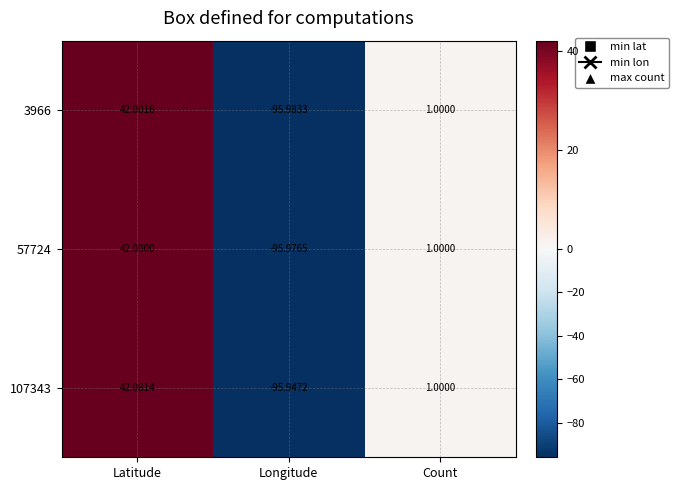

At which category does the chart reach its minimum across all series?

Longitude